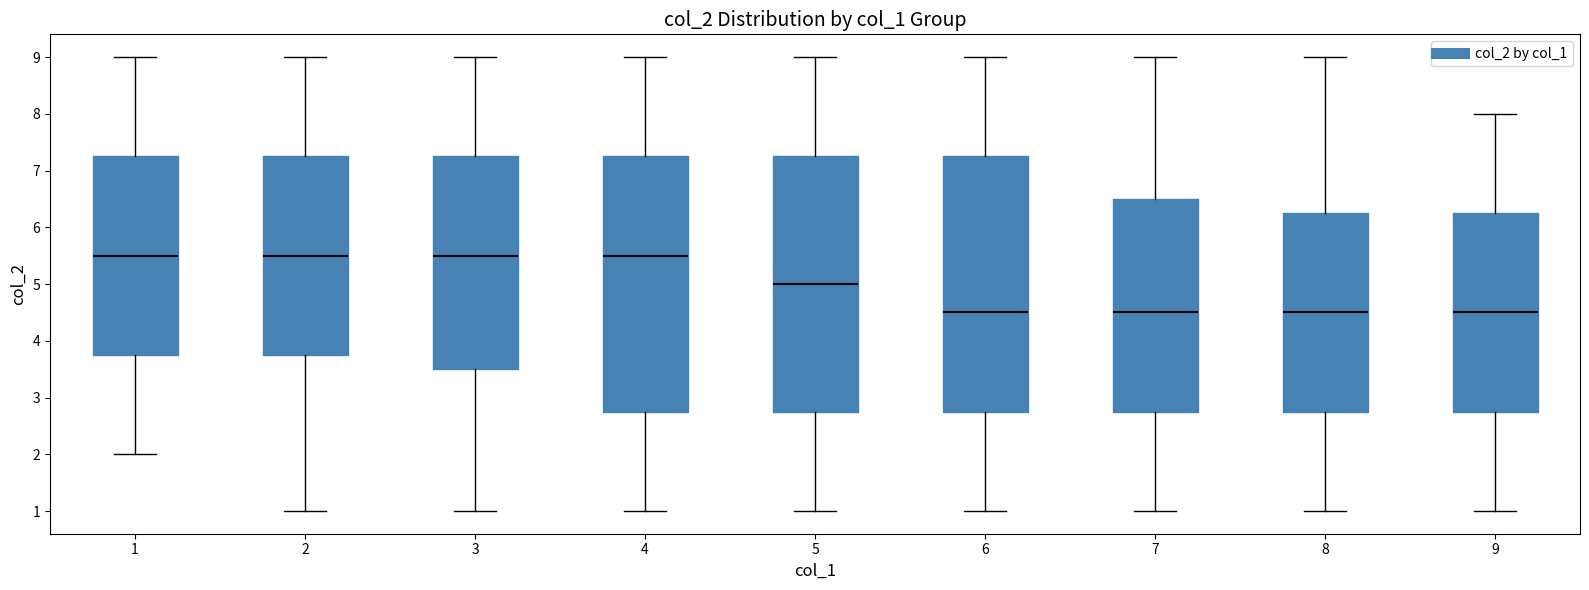

Where does the upper whisker of the box at x = 6 end on the y-axis? The values are not printed on the chart, so give them approximately, as read against the axis.

9.0